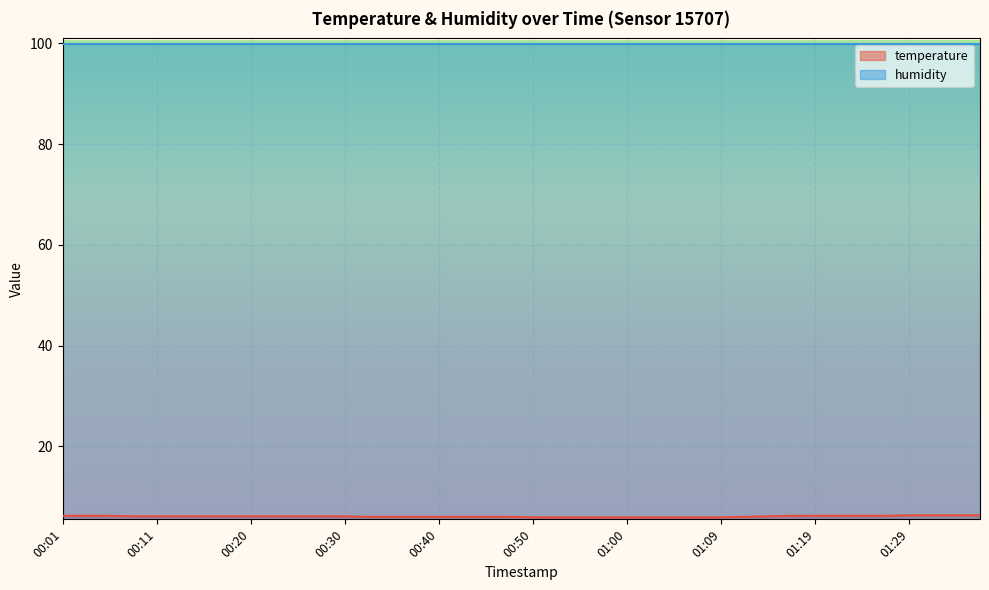

Reading left to right, what are all the values shown in this chart?

00:01=6.2	00:03=6.2	00:06=6.2	00:08=6.1	00:11=6.1	00:13=6.1	00:15=6.1	00:18=6.1	00:20=6.1	00:23=6.1	00:25=6.1	00:28=6.1	00:30=6.1	00:33=6.0	00:35=6.0	00:38=6.0	00:40=6.0	00:42=6.0	00:45=6.0	00:47=6.0	00:50=5.9	00:52=5.9	00:55=5.9	00:57=5.9	01:00=5.9	01:02=5.9	01:05=5.9	01:07=5.9	01:09=5.9	01:12=6.0	01:14=6.1	01:17=6.2	01:19=6.2	01:22=6.2	01:24=6.2	01:27=6.2	01:29=6.3	01:31=6.3	01:34=6.3	01:36=6.3